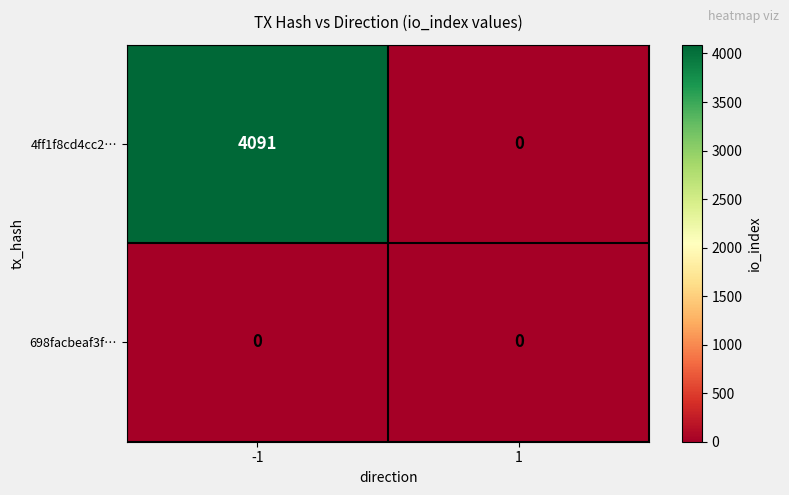

The value of 4ff1f8cd4cc2… at -1 is 7034. True or false?

False